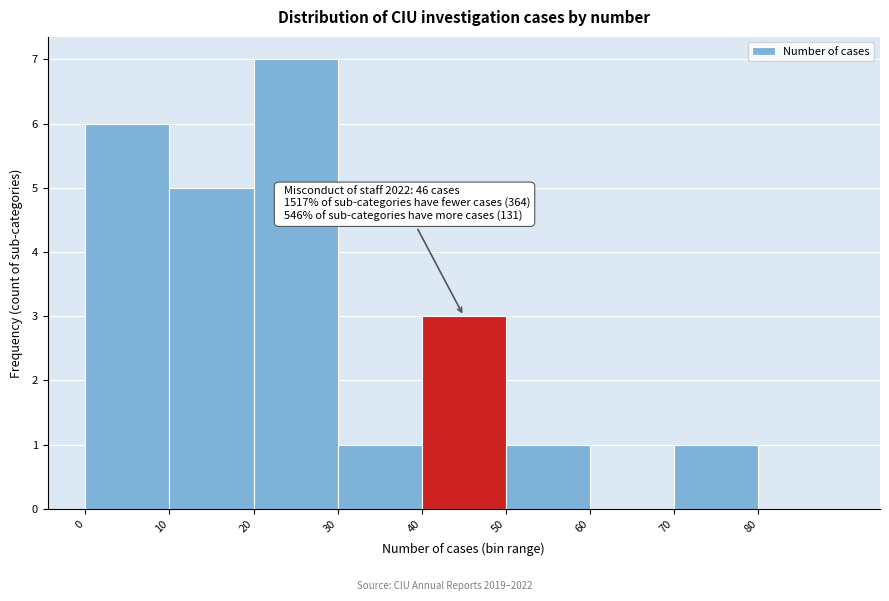

Which range on the x-axis has the tallest bar?

20 to 30